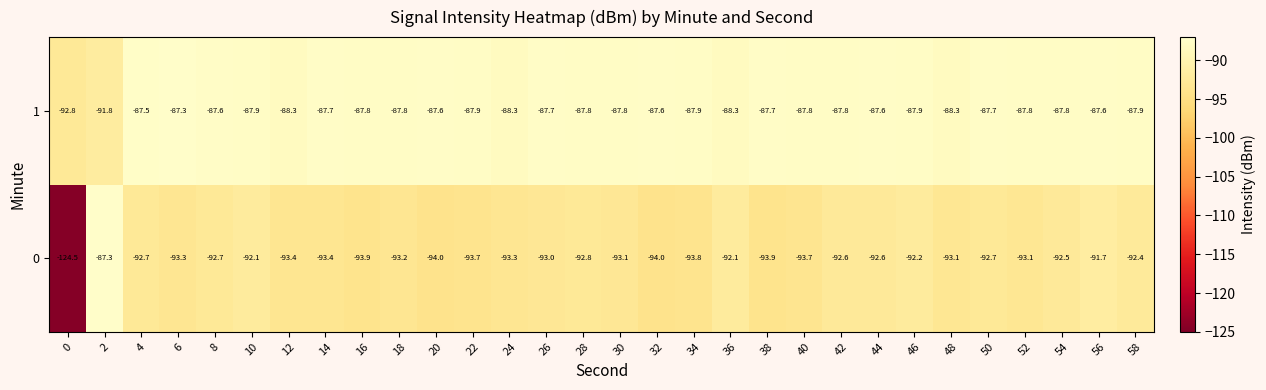

True or false: 1 has a value of -39.2 at 2.

False